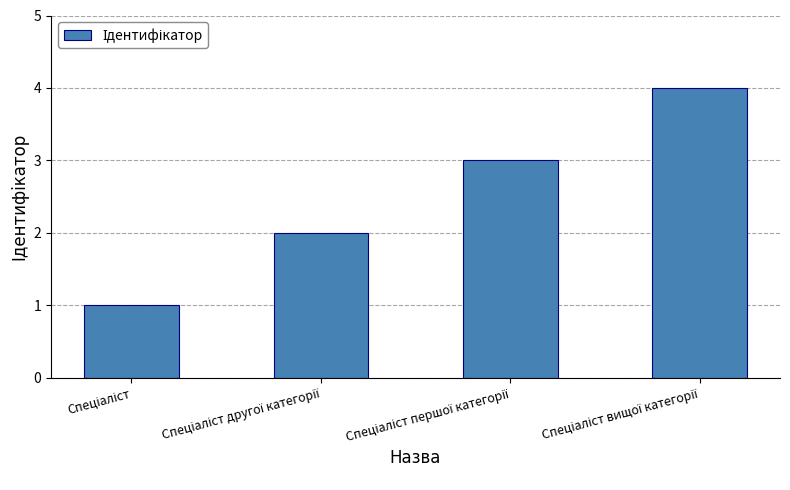

What is the difference between the maximum and minimum values?

3